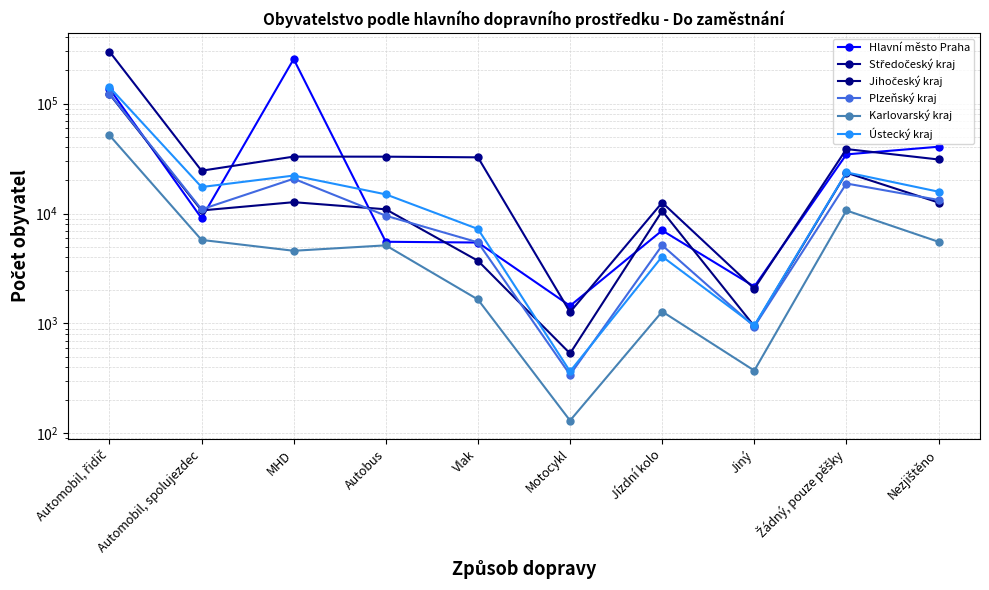

Reading left to right, what are all the values shown in this chart?

Hlavní město Praha: Automobil, řidič=136938	Automobil, spolujezdec=9075	MHD=253765	Autobus=5537	Vlak=5449	Motocykl=1448	Jízdní kolo=7017	Jiný=2166	Žádný, pouze pěšky=34511	Nezjištěno=40515
Středočeský kraj: Automobil, řidič=297586	Automobil, spolujezdec=24514	MHD=32942	Autobus=32897	Vlak=32451	Motocykl=1269	Jízdní kolo=12585	Jiný=2076	Žádný, pouze pěšky=38596	Nezjištěno=31017
Jihočeský kraj: Automobil, řidič=122147	Automobil, spolujezdec=10671	MHD=12686	Autobus=10929	Vlak=3719	Motocykl=534	Jízdní kolo=10554	Jiný=946	Žádný, pouze pěšky=23523	Nezjištěno=12589
Plzeňský kraj: Automobil, řidič=122977	Automobil, spolujezdec=10916	MHD=20727	Autobus=9557	Vlak=5470	Motocykl=342	Jízdní kolo=5142	Jiný=939	Žádný, pouze pěšky=18756	Nezjištěno=13296
Karlovarský kraj: Automobil, řidič=51544	Automobil, spolujezdec=5756	MHD=4585	Autobus=5137	Vlak=1653	Motocykl=131	Jízdní kolo=1284	Jiný=373	Žádný, pouze pěšky=10660	Nezjištěno=5534
Ústecký kraj: Automobil, řidič=141140	Automobil, spolujezdec=17420	MHD=22147	Autobus=14944	Vlak=7240	Motocykl=367	Jízdní kolo=4066	Jiný=960	Žádný, pouze pěšky=23684	Nezjištěno=15801